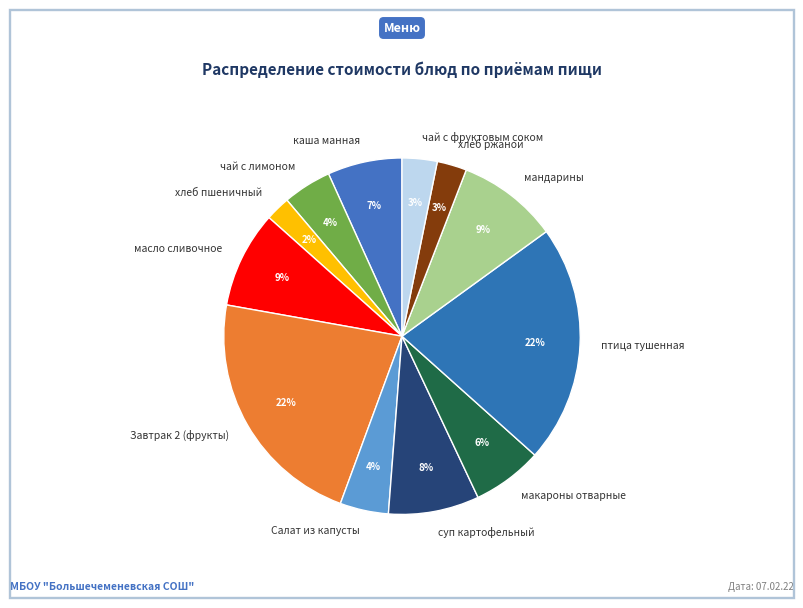

Count the number of slices in the pie.

12